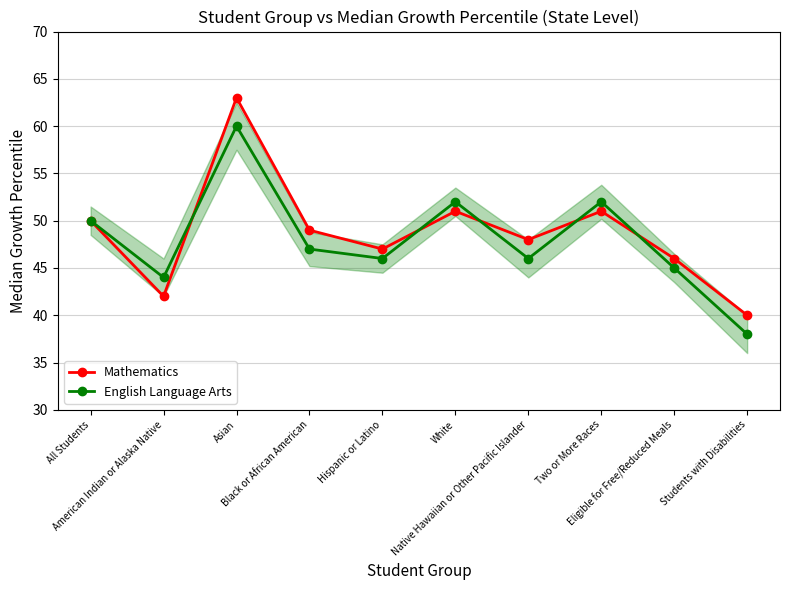

At which label does English Language Arts first exceed 47?

All Students